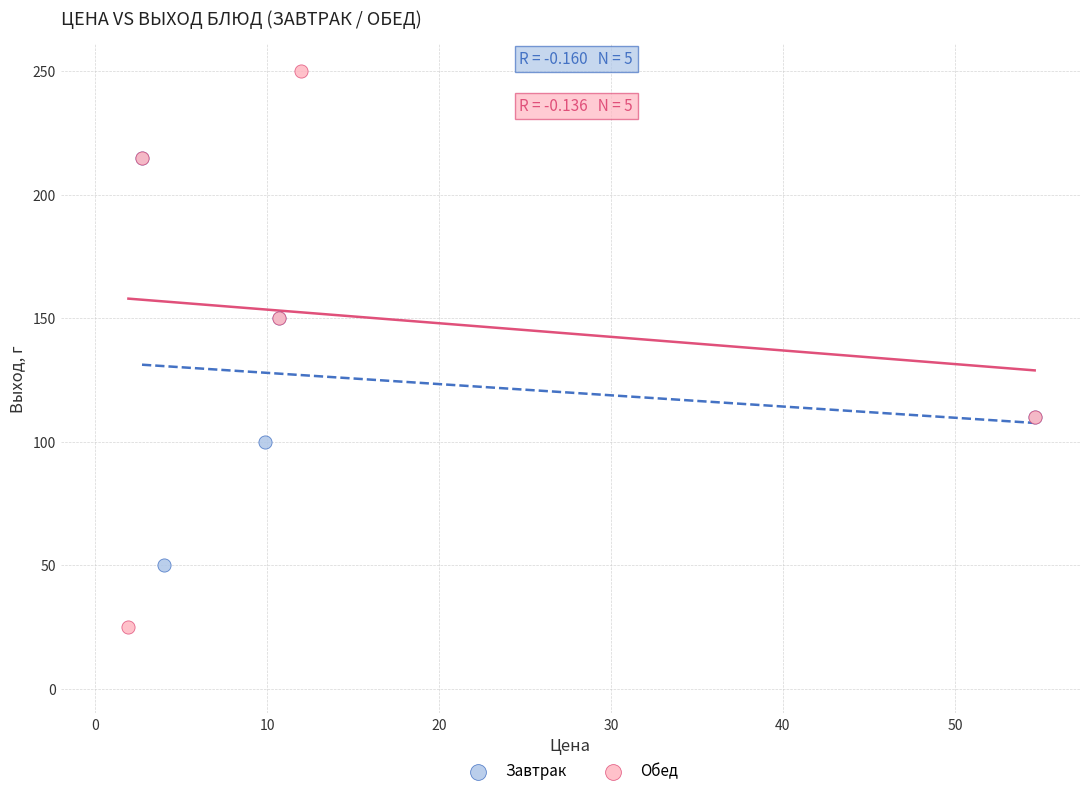

Which series reaches the minimum Y coordinate?

Обед